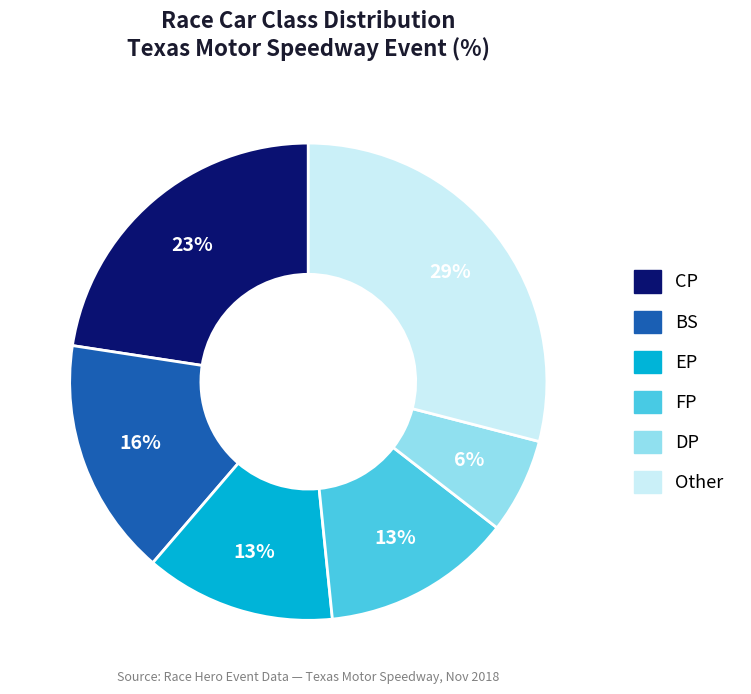

Is there a majority slice in this chart?

No